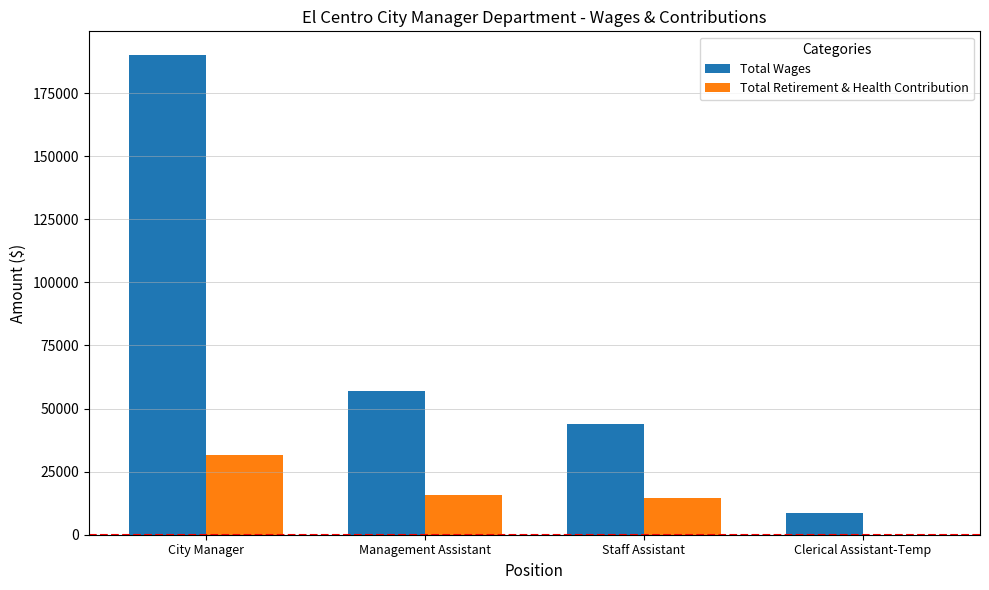

At which category is the sum across all series the highest?

City Manager